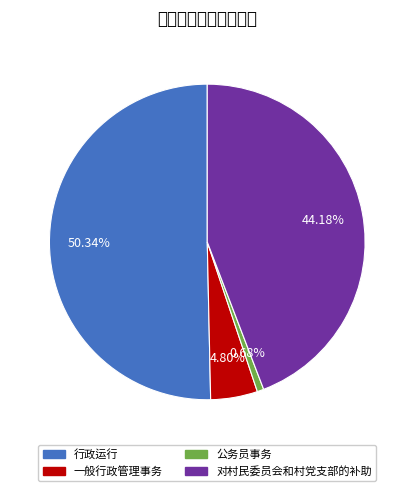

Which slice represents more than half of the pie?

行政运行